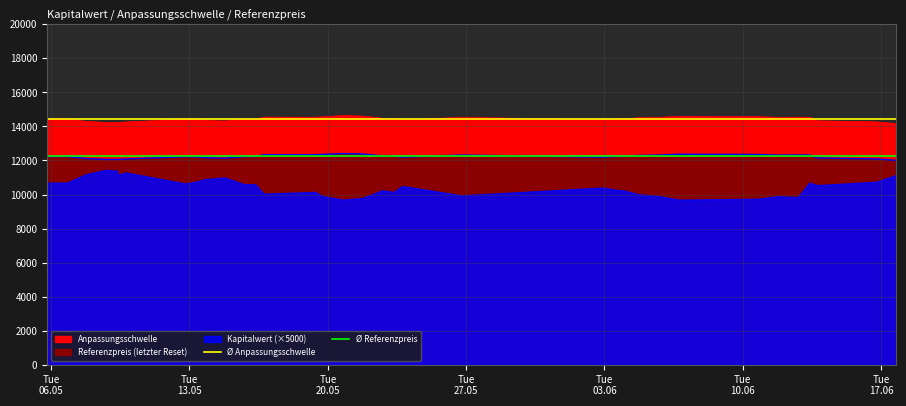

At which category is the sum across all series the highest?

Tue
06.05